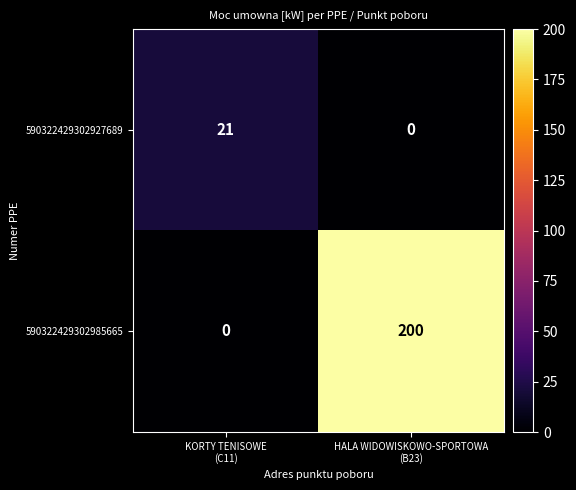

What is the sum of all 590322429302927689 values?

21